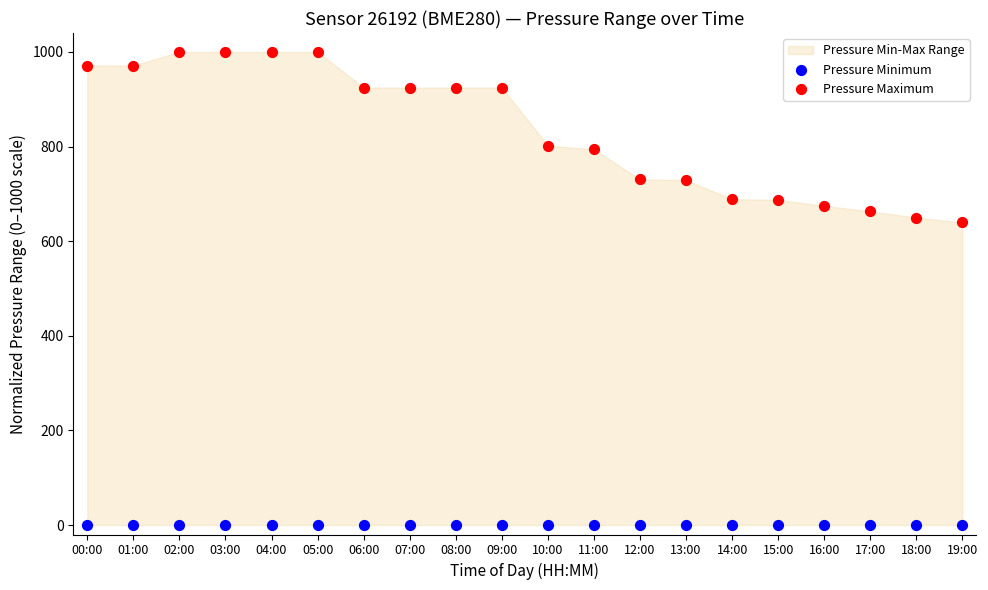

Which series reaches the minimum Y coordinate?

Pressure Minimum